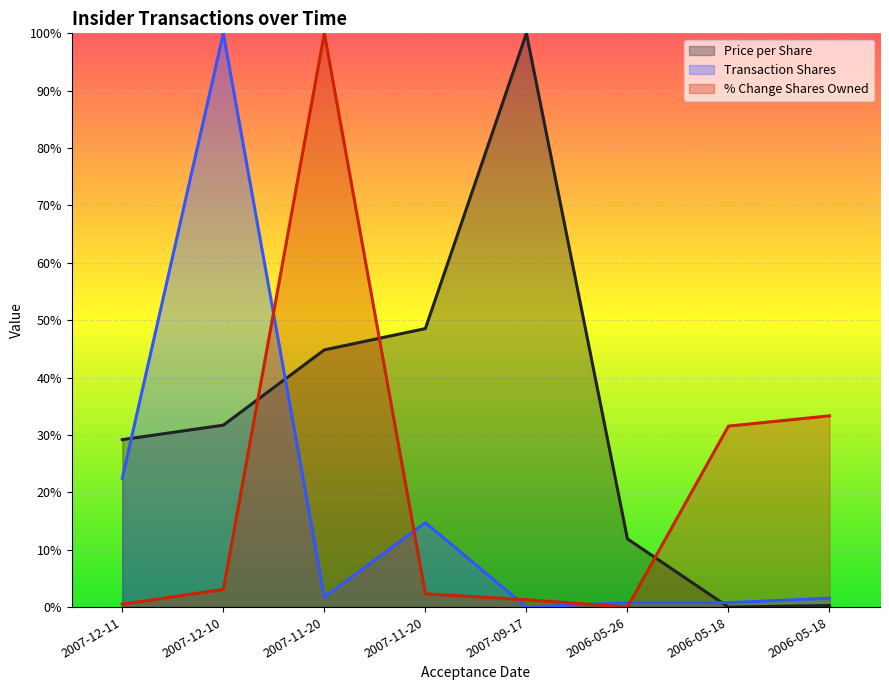

How many data points in transactionShares are above 0?

7